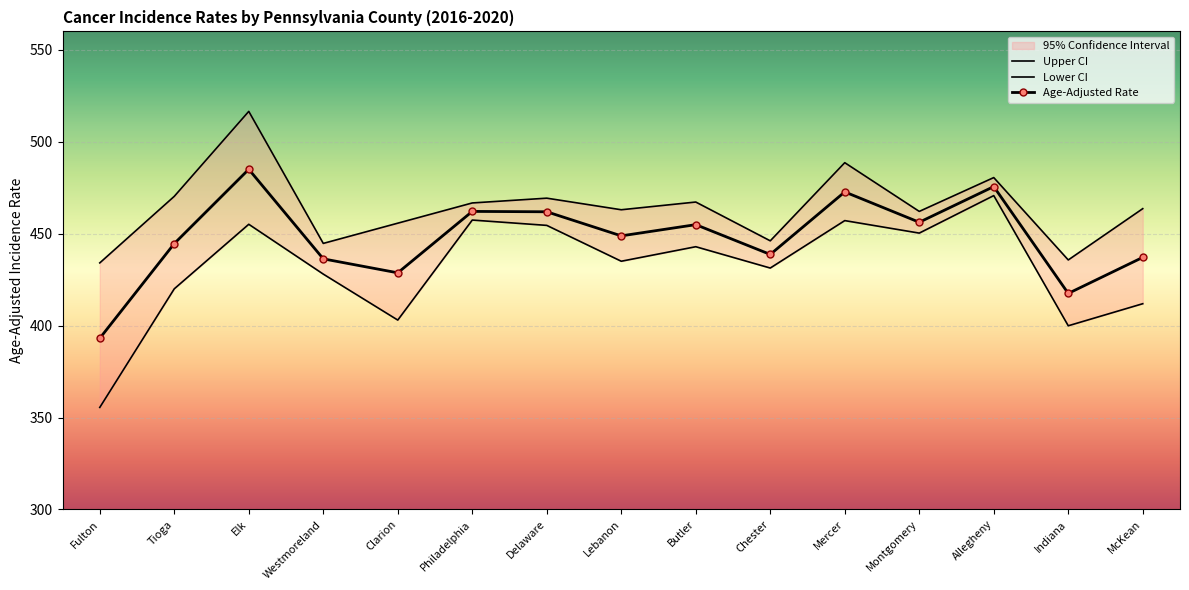

What is the label of the 7th point from the left?

Delaware